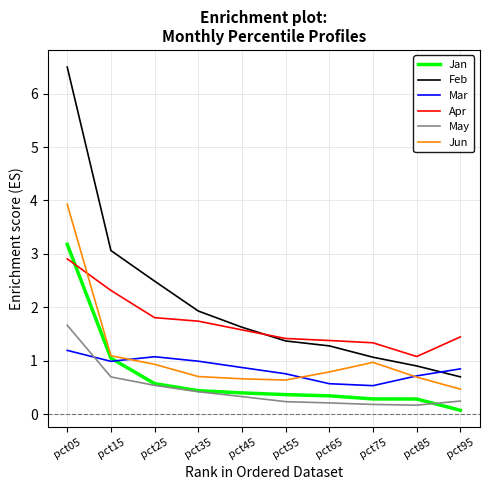

The value of May at pct75 is 0.2. True or false?

True